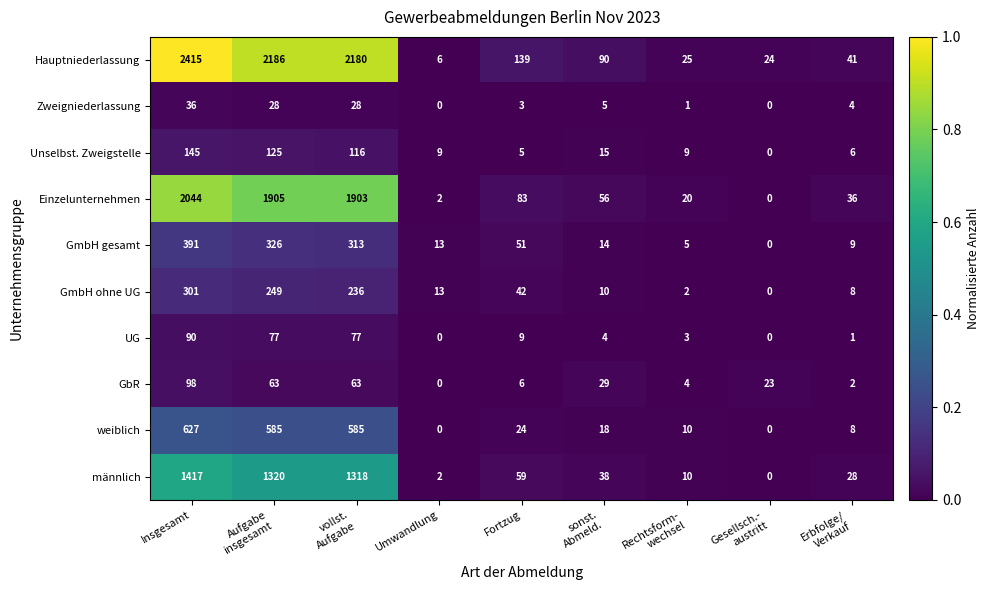

What is the sum of all männlich values?

4192